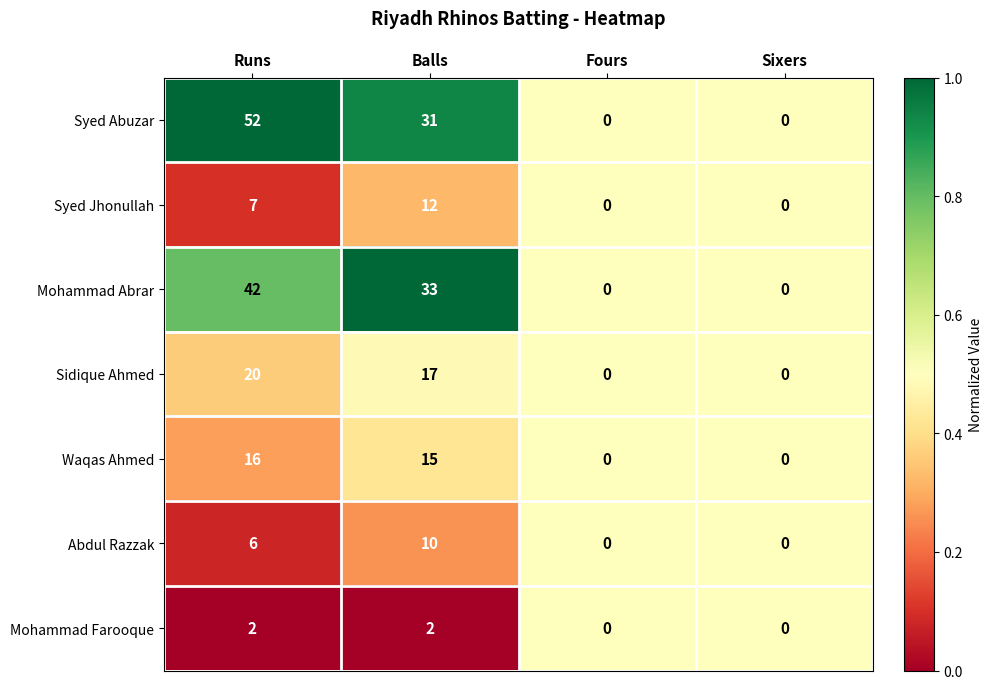

Which series changed the most between Runs and Sixers?

Syed Abuzar